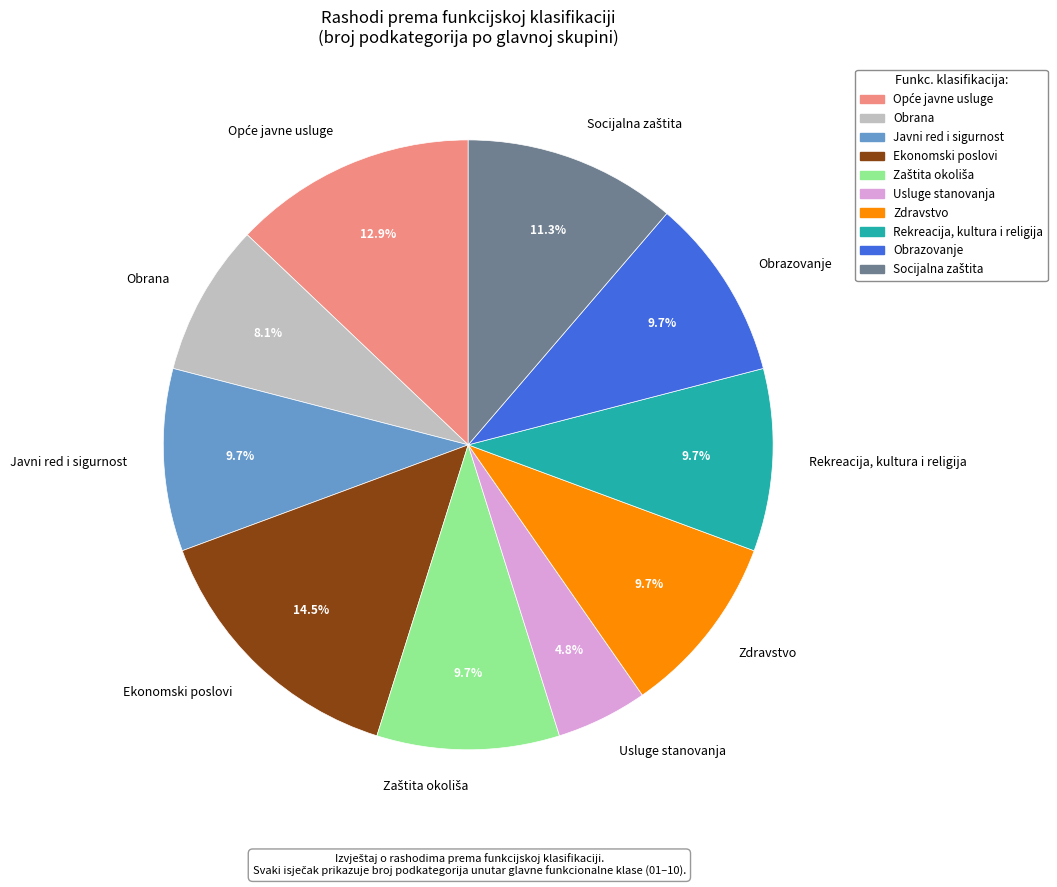

How many slices are in this pie chart?

10